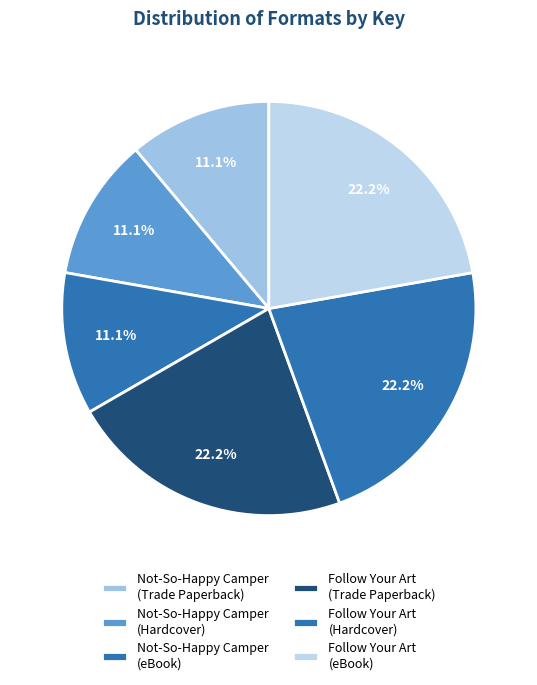

To the nearest percent, what is the average slice percentage?

17%